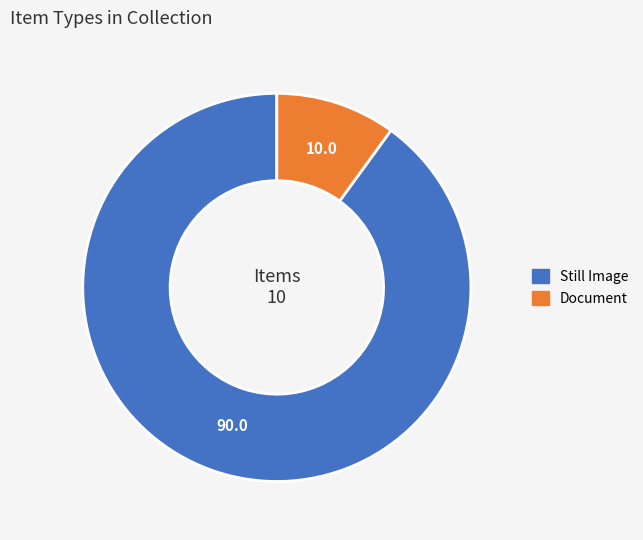

Rank the categories by value from lowest to highest.

Document, Still Image